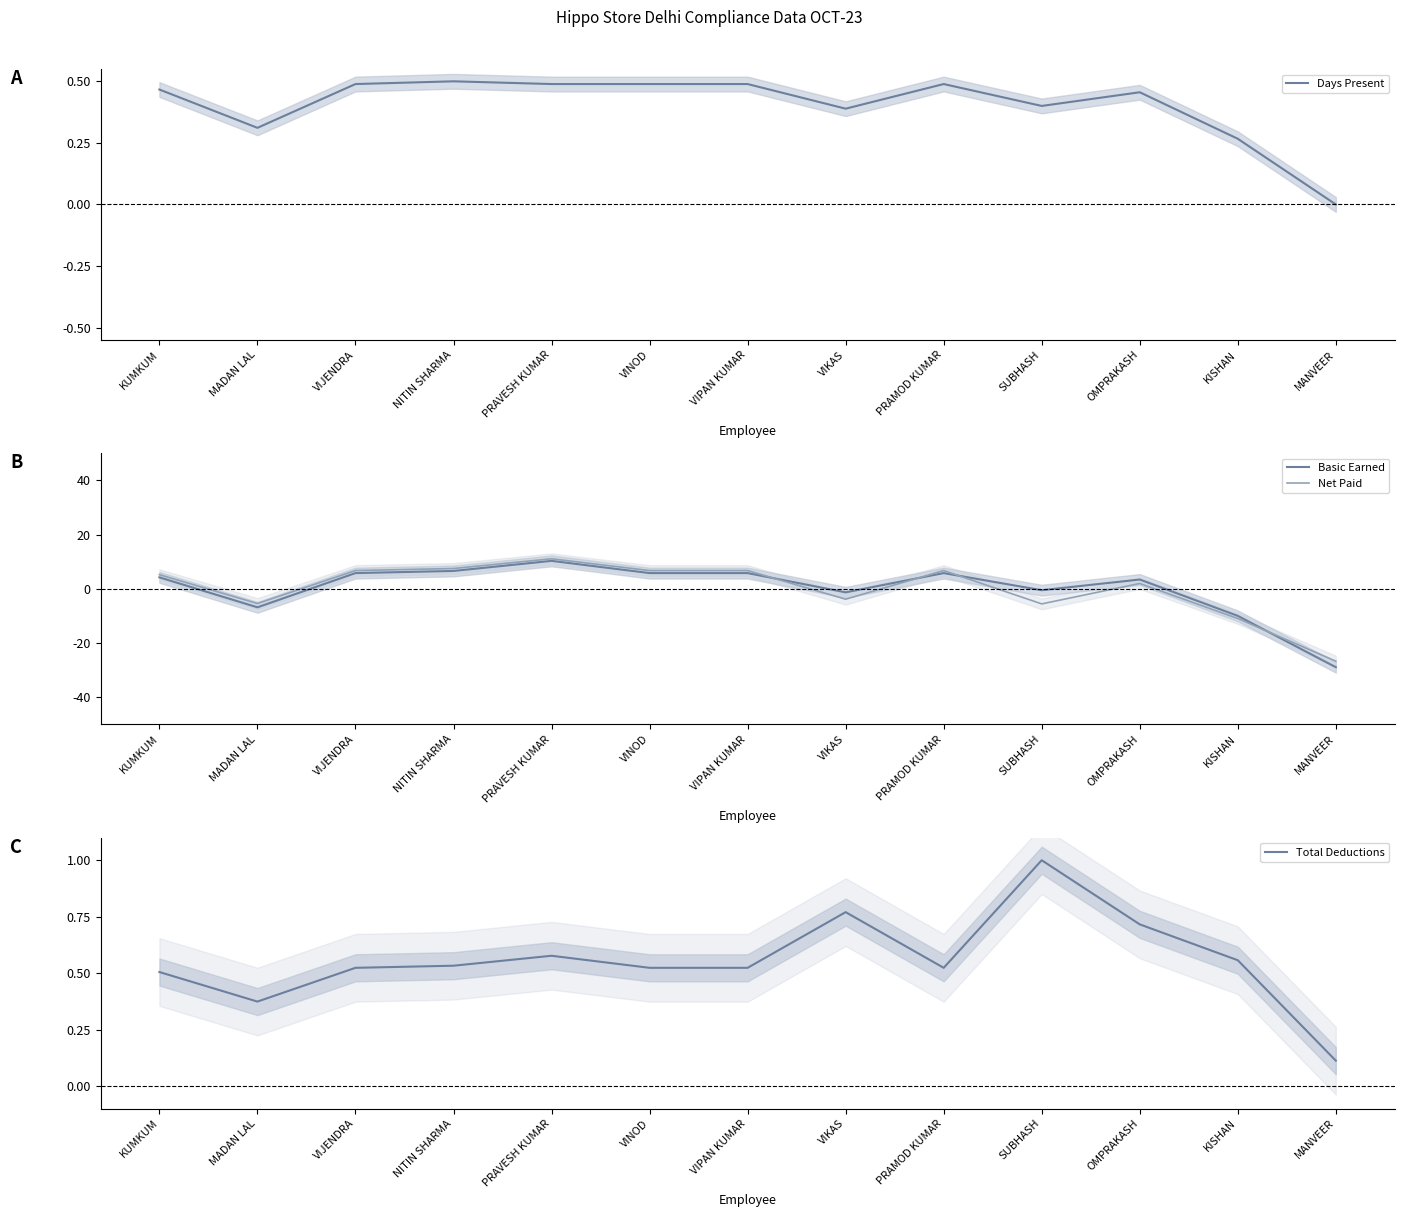

How many positive values does the Net Paid series have?

8